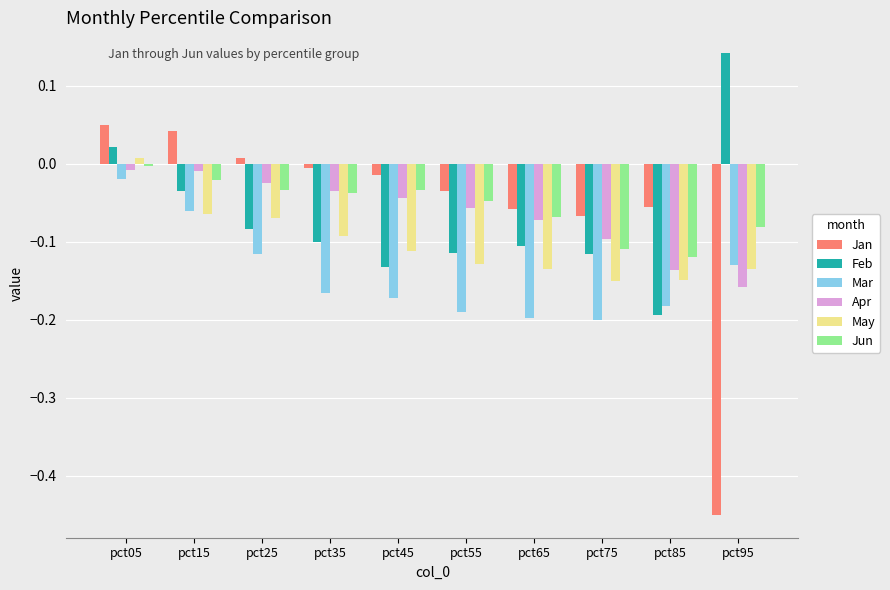

Which category has the highest value across all series?

pct95